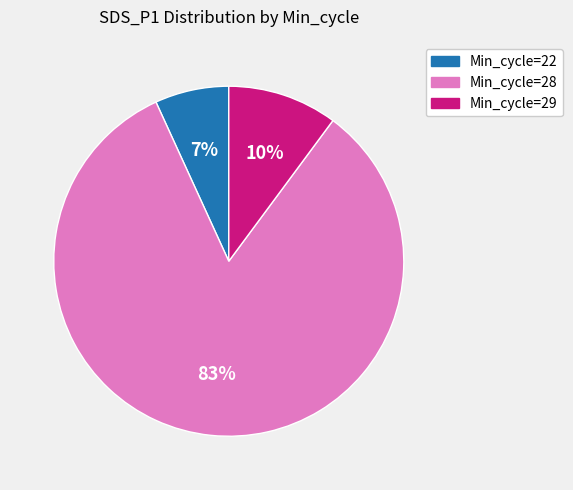

Is there any slice that represents more than half of the pie?

Yes